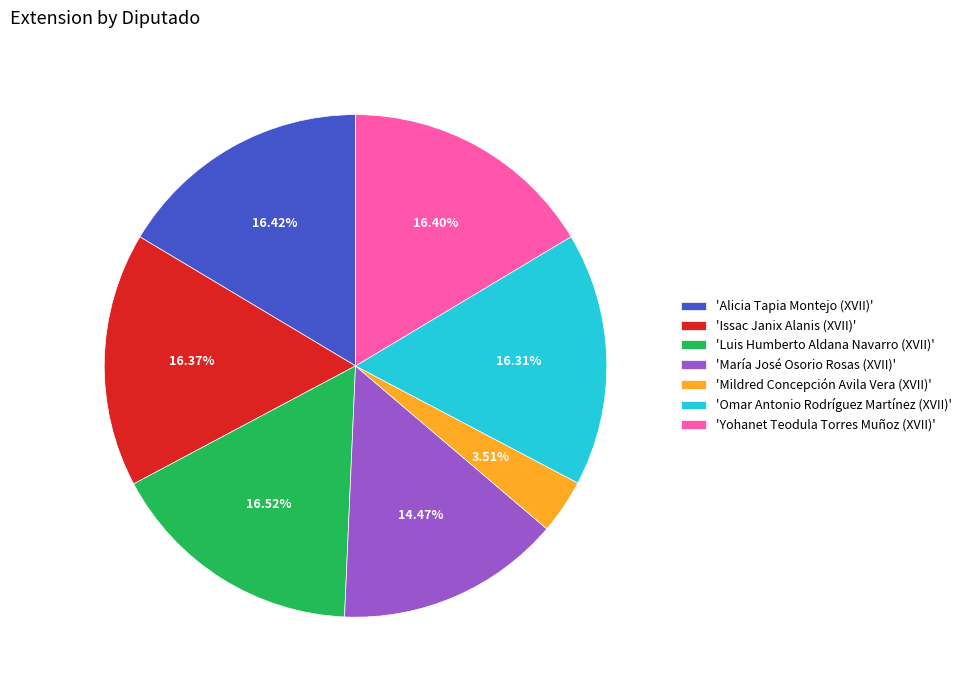

Count the number of slices in the pie.

7